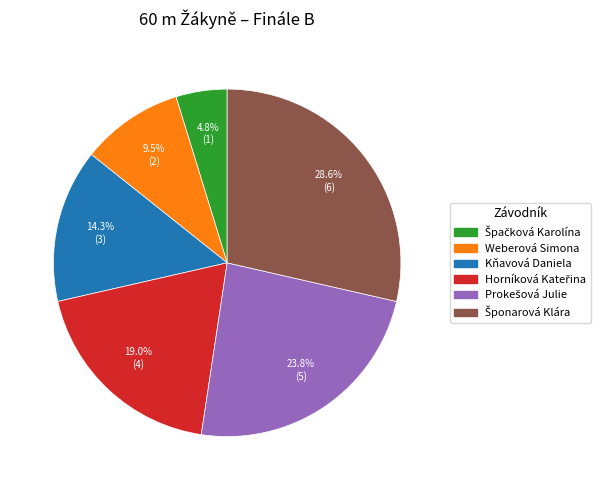

How many slices are in this pie chart?

6